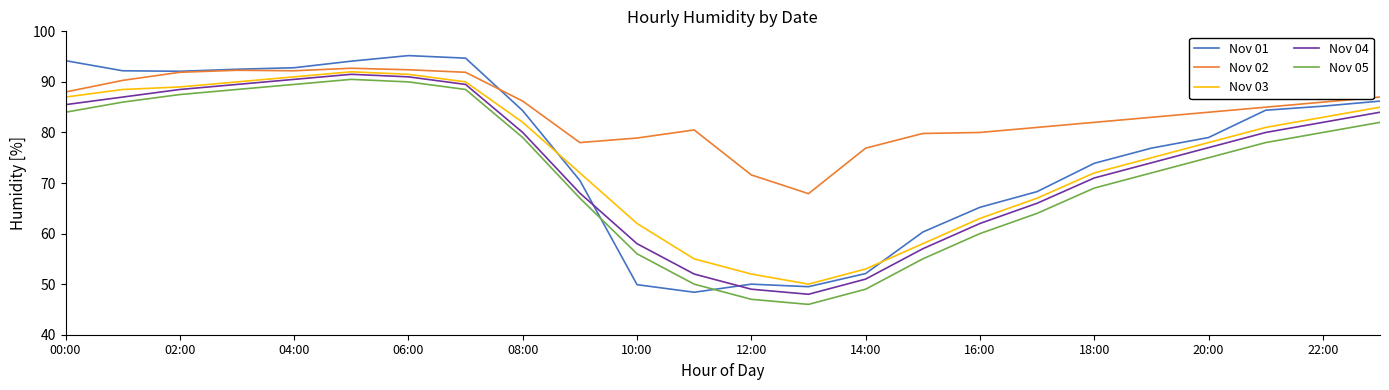

Which series has the largest range (max minus min)?

Nov 01